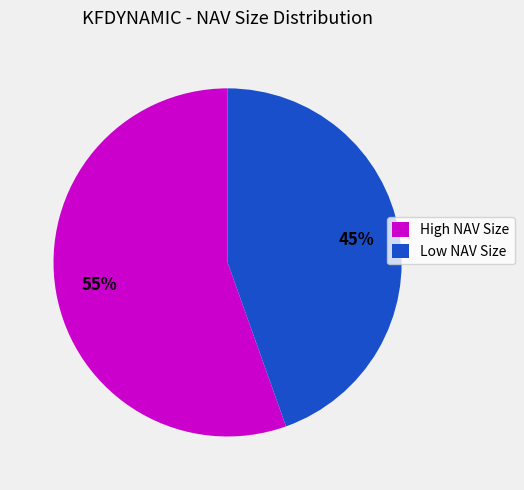

Count the number of slices in the pie.

2